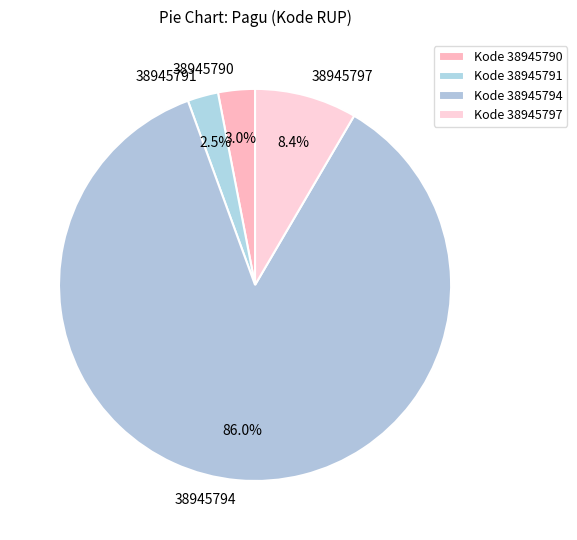

To the nearest percent, what percentage of the pie is 38945790?

3%